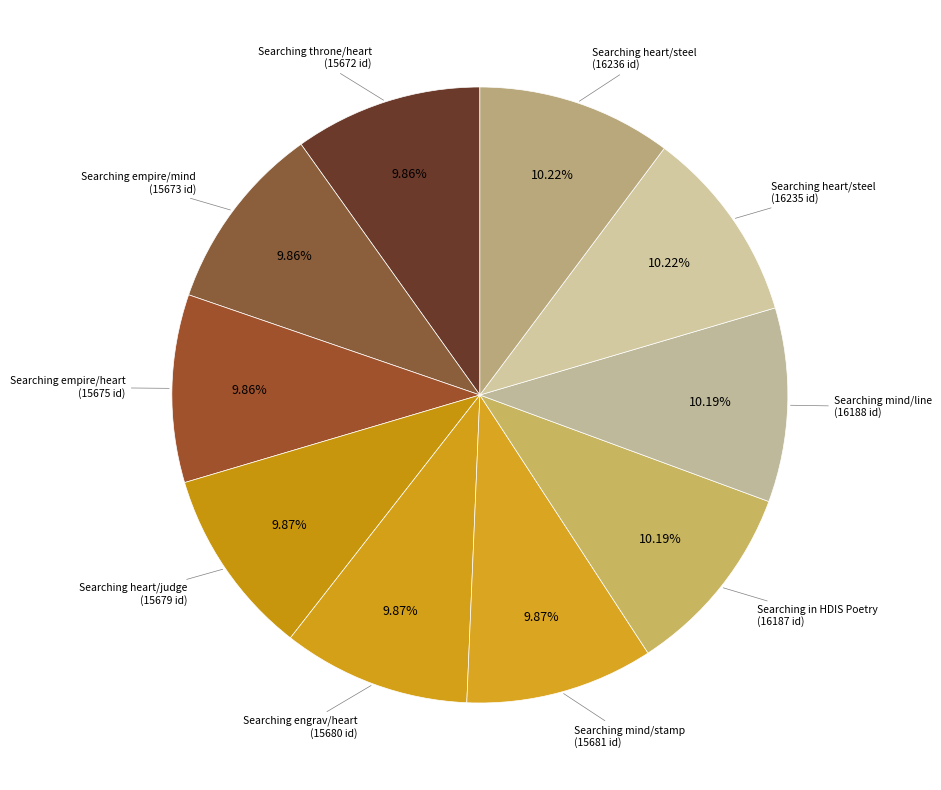

Count the number of slices in the pie.

10